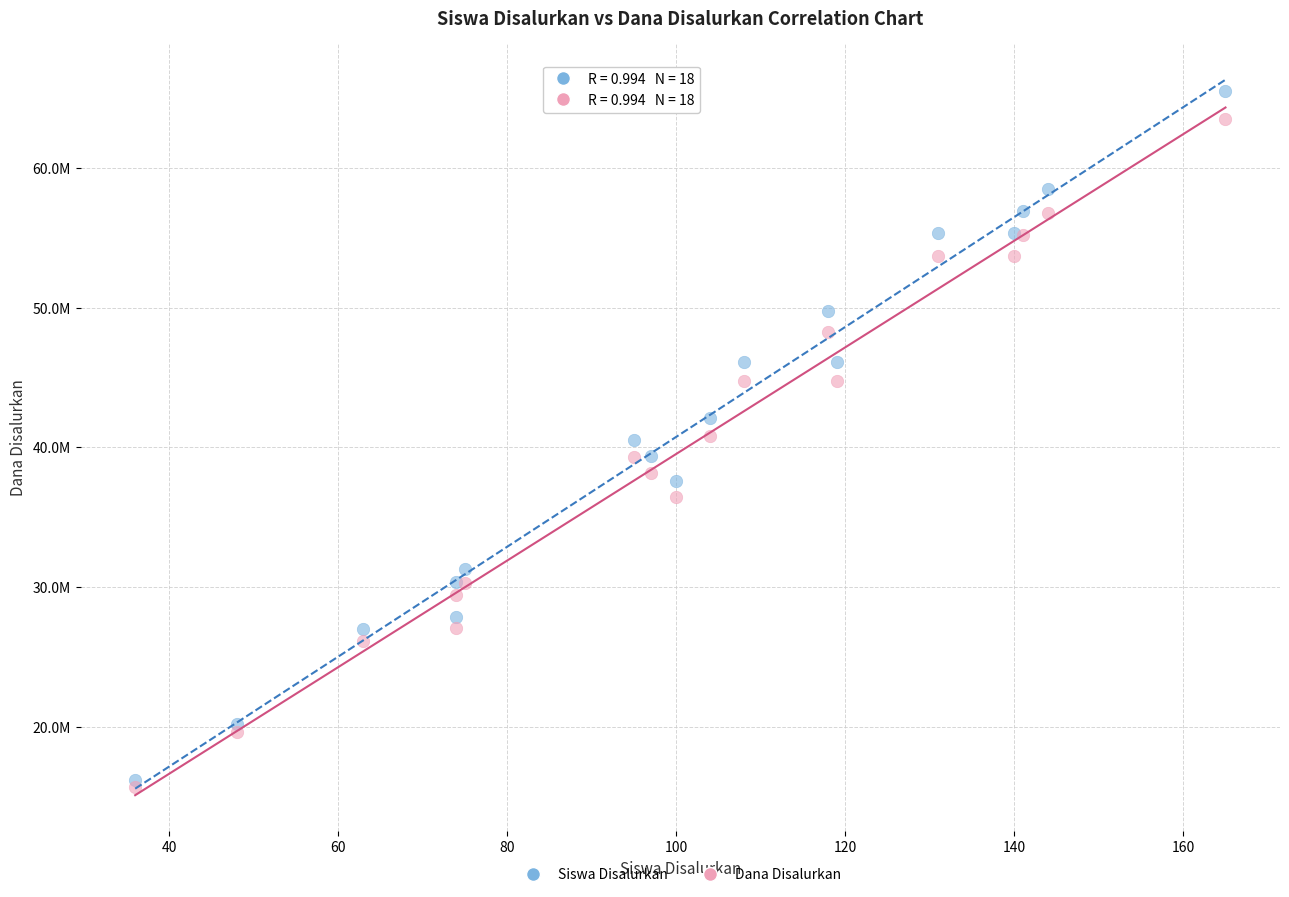

Which series has the largest Y range (max minus min)?

Siswa Disalurkan